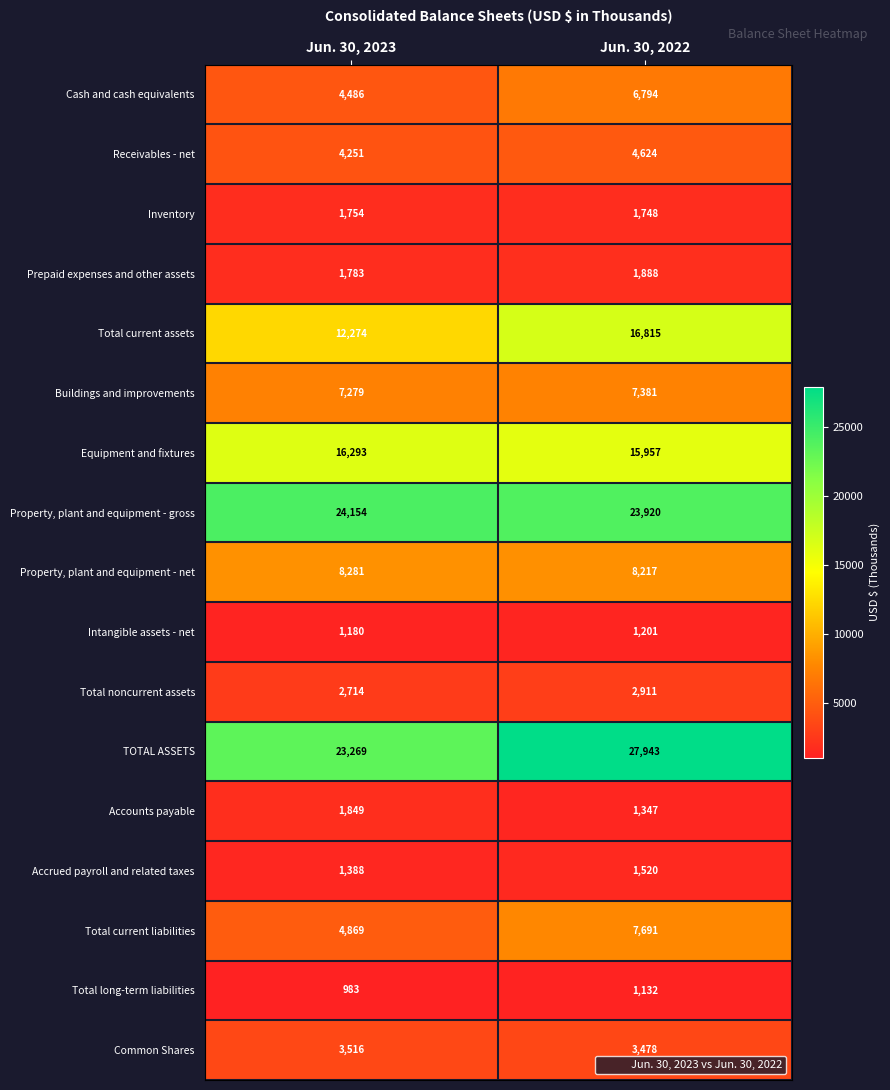

At Jun. 30, 2023, list the series in order from smallest to largest.

Total long-term liabilities, Intangible assets - net, Accrued payroll and related taxes, Inventory, Prepaid expenses and other assets, Accounts payable, Total noncurrent assets, Common Shares, Receivables - net, Cash and cash equivalents, Total current liabilities, Buildings and improvements, Property, plant and equipment - net, Total current assets, Equipment and fixtures, TOTAL ASSETS, Property, plant and equipment - gross